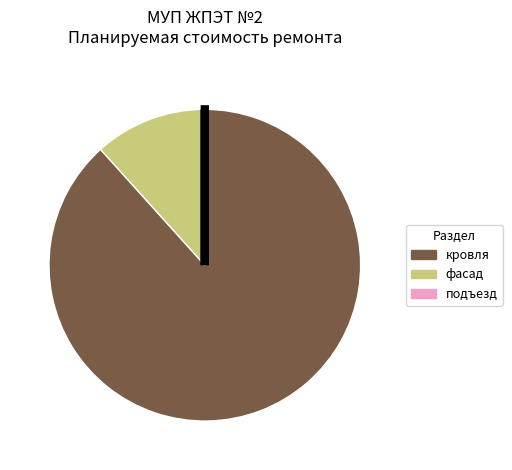

Is it true that кровля is 88% of the pie?

True